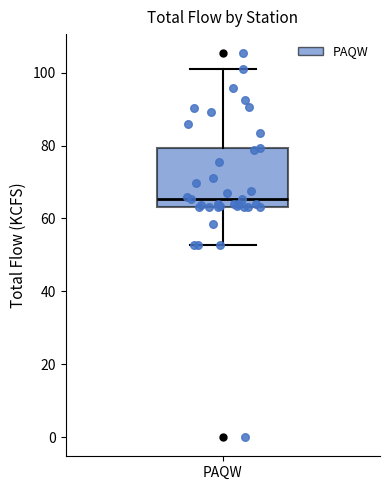

Where is the upper edge of the box for PAQW on the y-axis? The values are not printed on the chart, so give them approximately, as read against the axis.

80